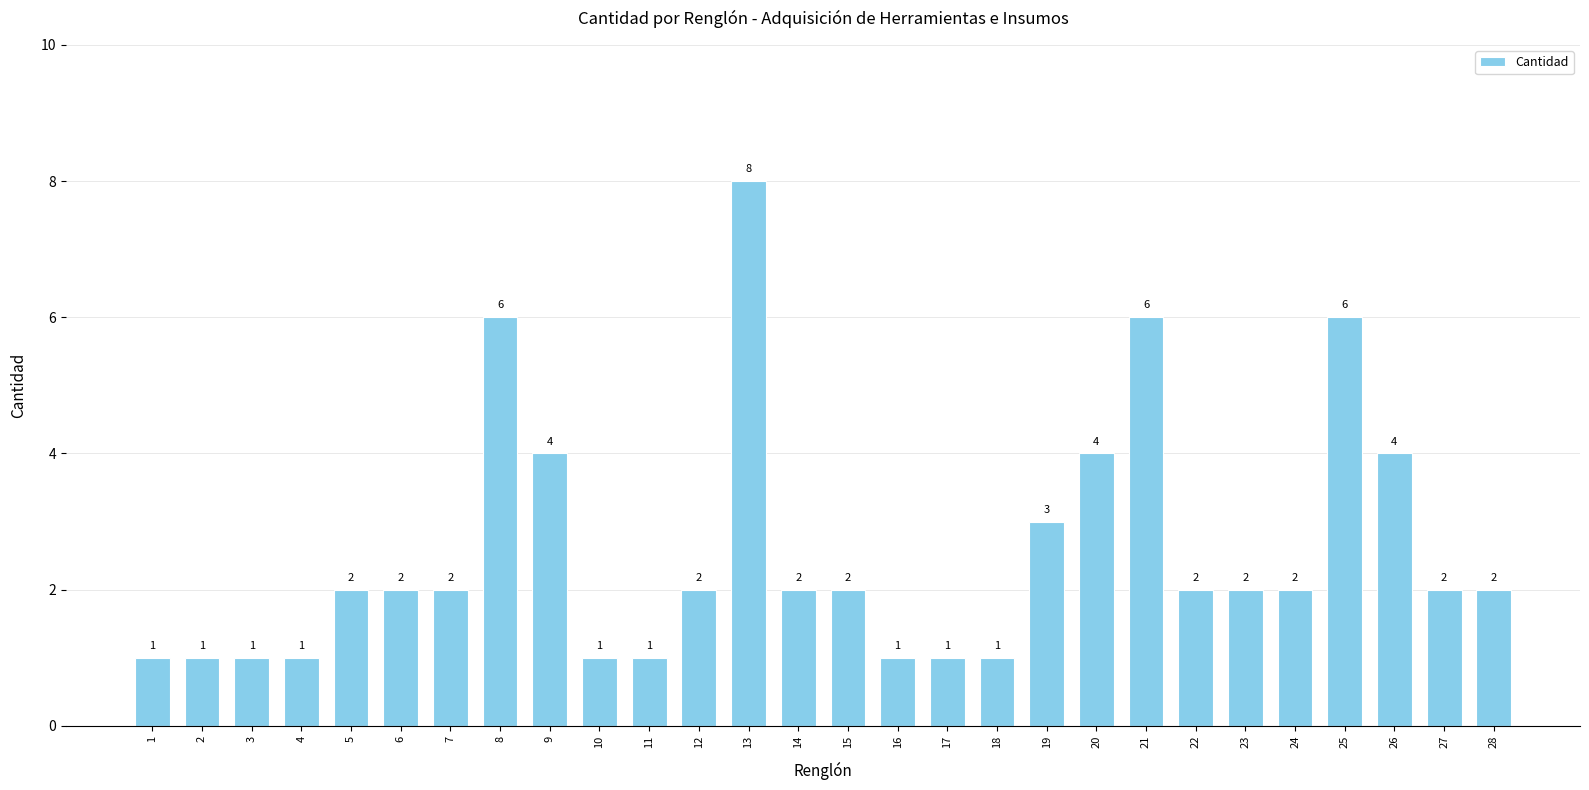

How many values are between 1 and 4?

24